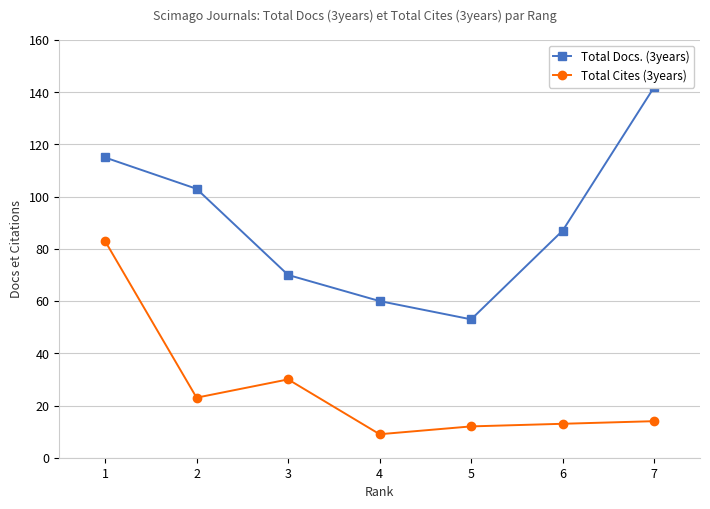

How many interior local valleys does the Total Docs. (3years) series have?

1